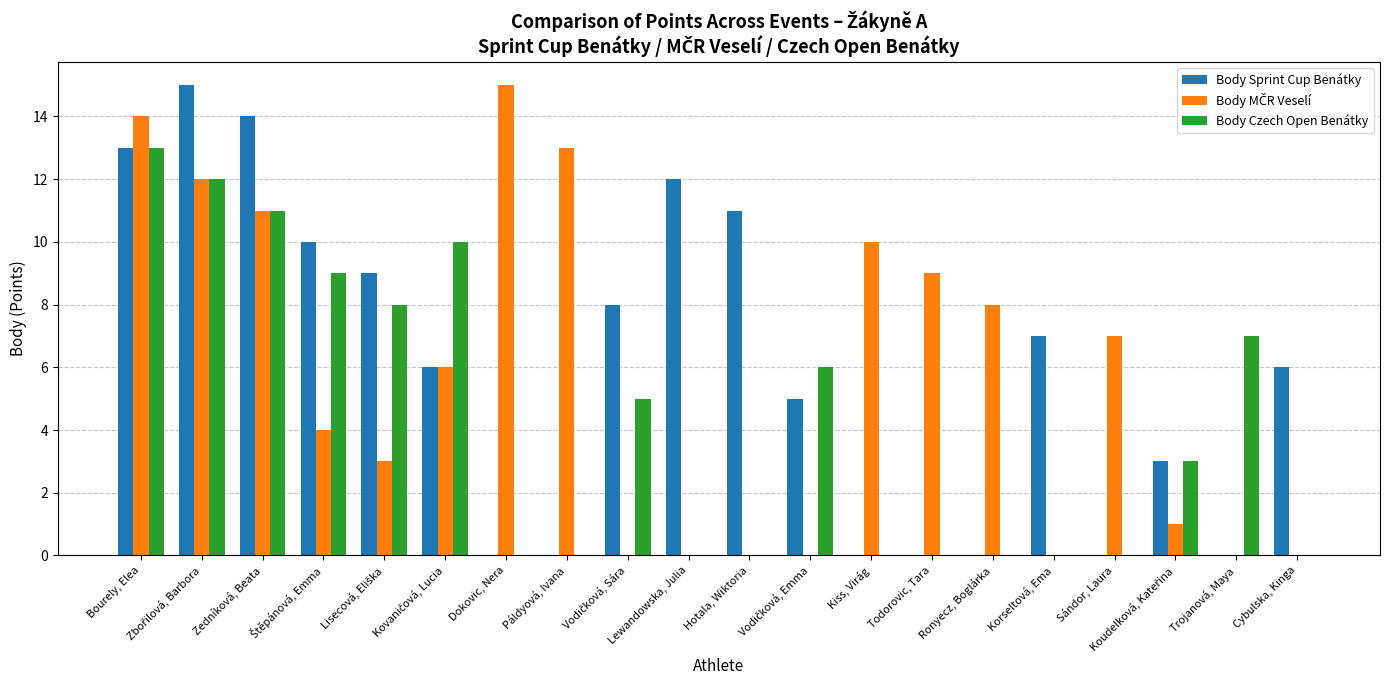

The Body Czech Open Benátky series shows 0 at Dokovic, Nera. True or false?

True